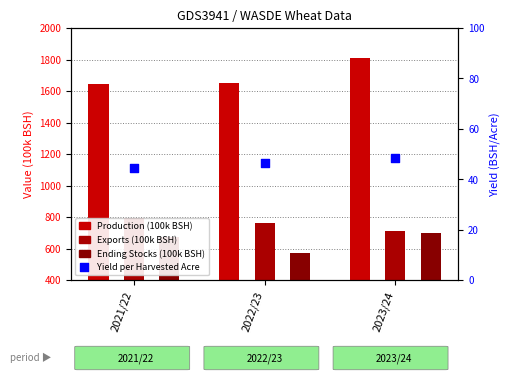

Which has a higher value, 2021/22 or 2023/24?

2023/24